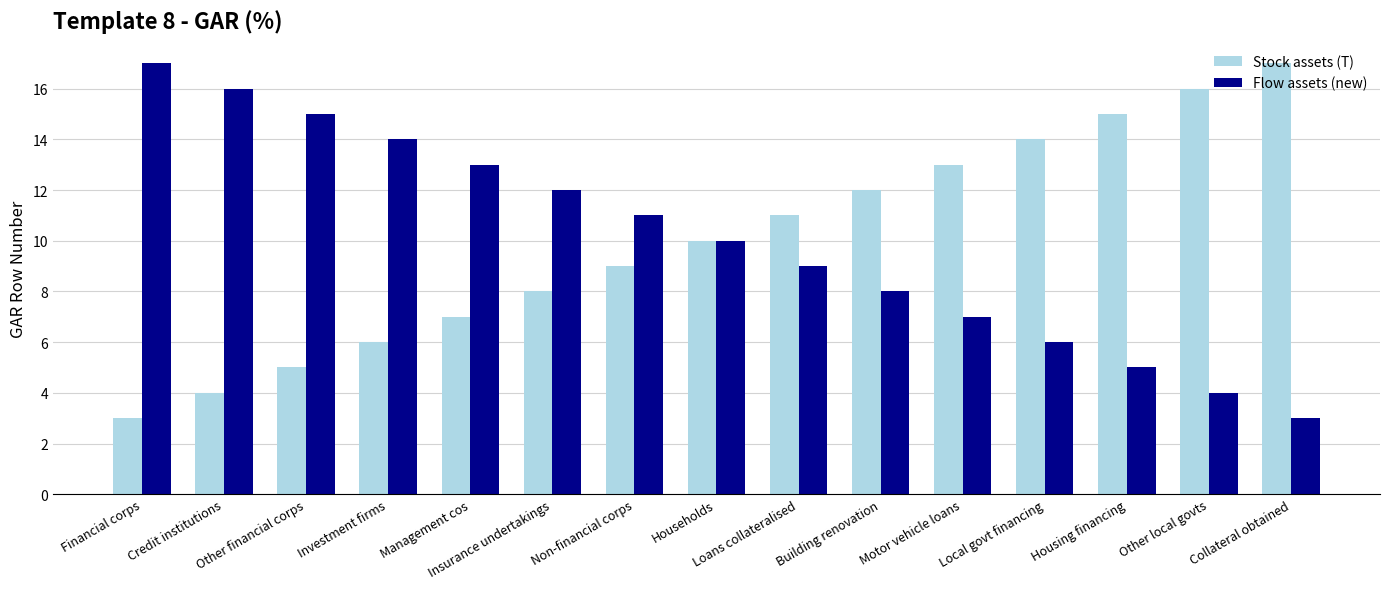

What is the difference between the second highest and minimum values in the Stock assets (T) series?

13